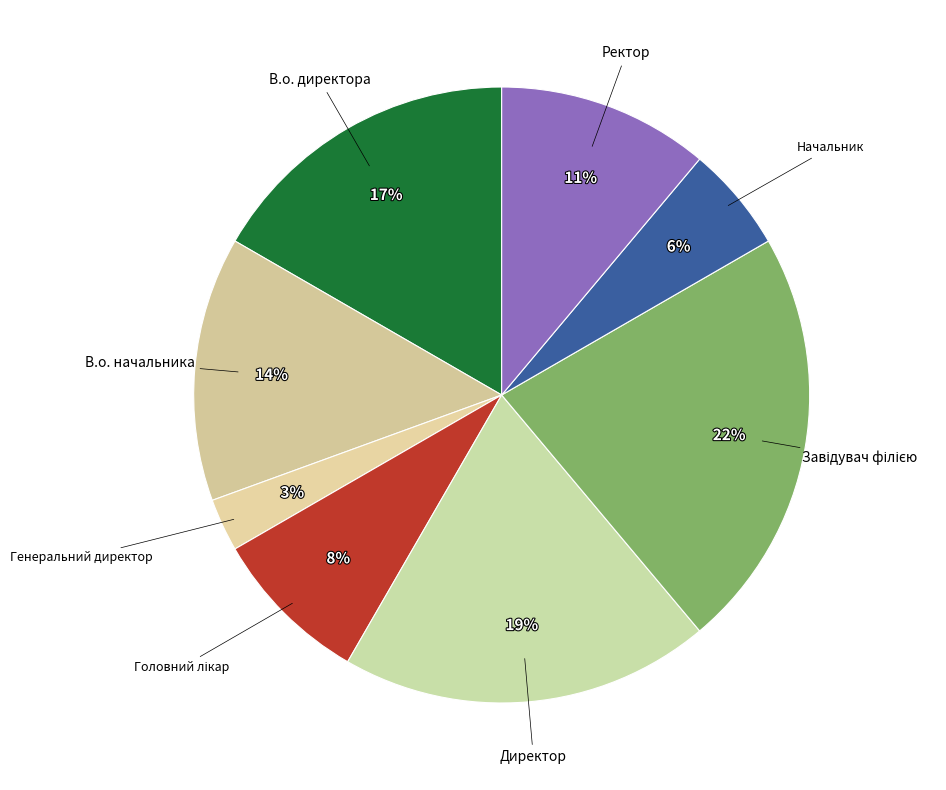

How many slices are in this pie chart?

8